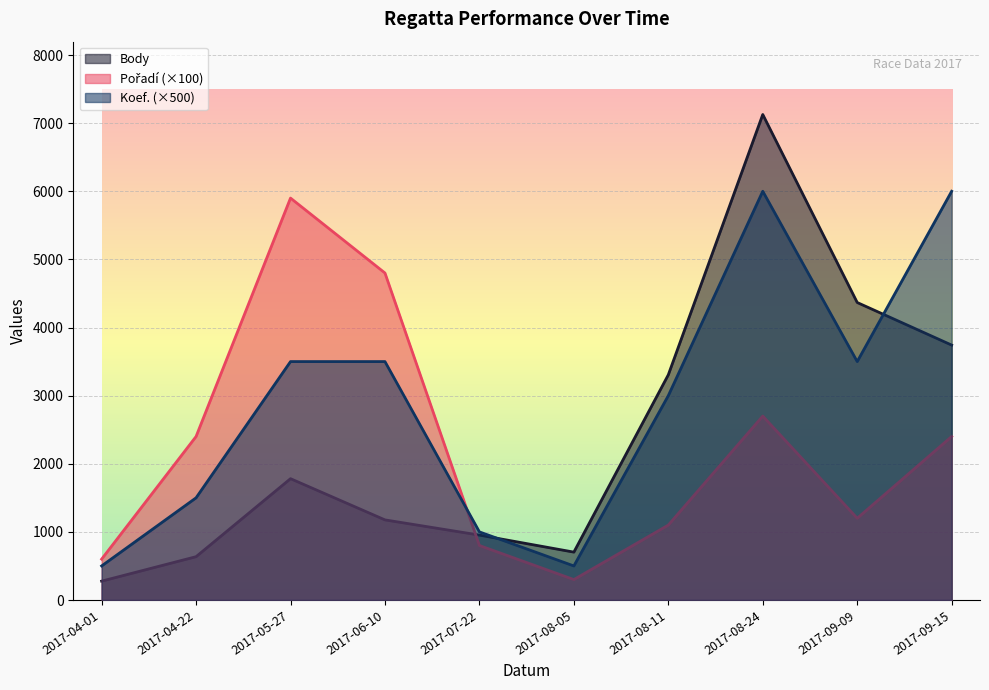

At which category does Pořadí reach its first local peak?

2017-05-27